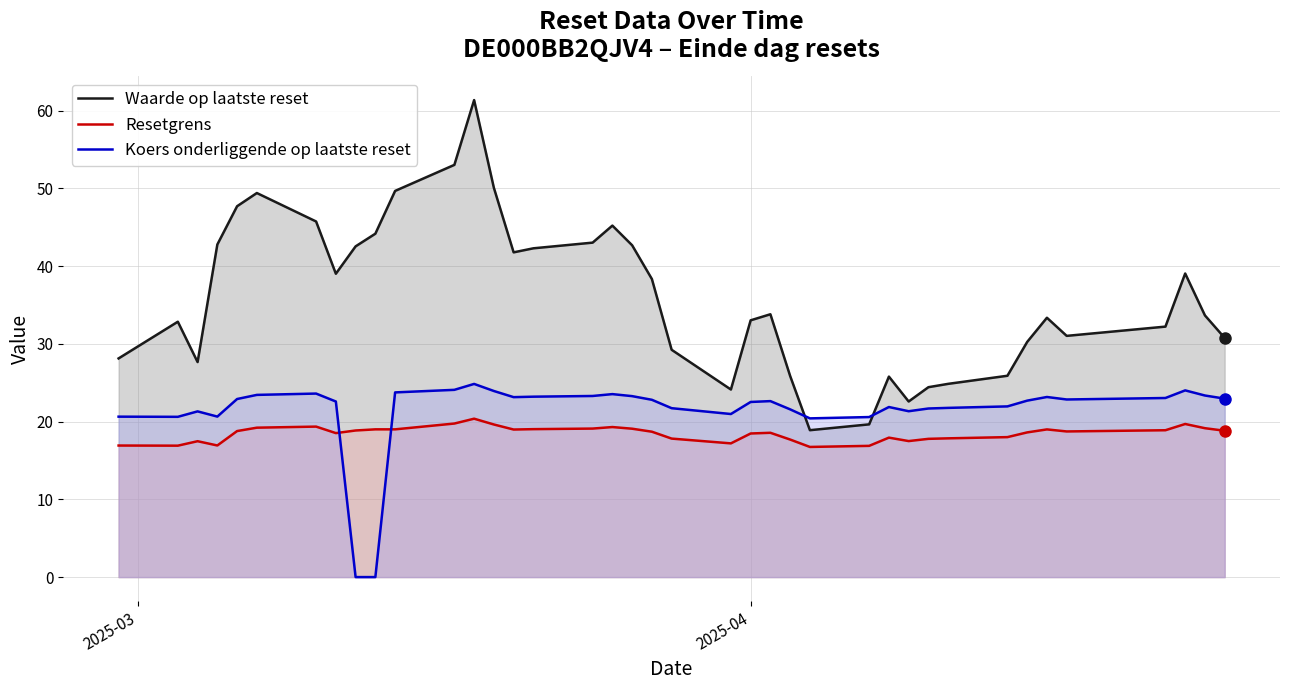

What is the highest value of the Koers onderliggende op laatste reset series?

24.8